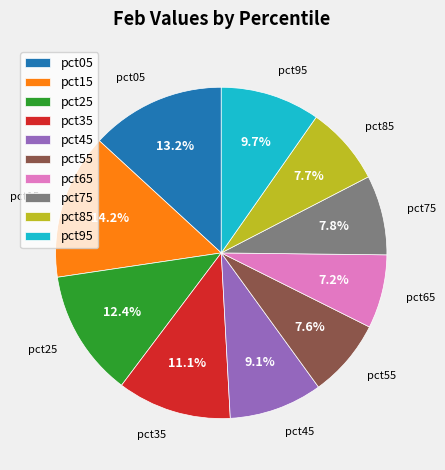

Does pct75 represent more than half of the total?

No